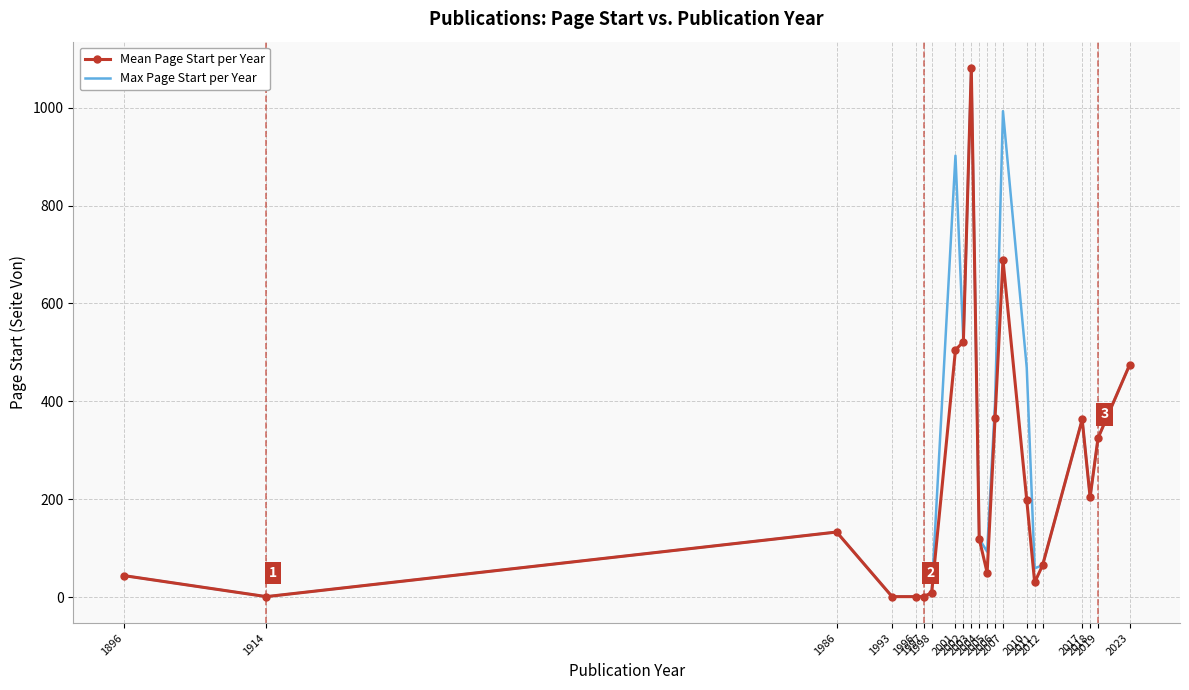

What is the sum of the Max Page Start per Year values at 2019 and 2012?

390.0